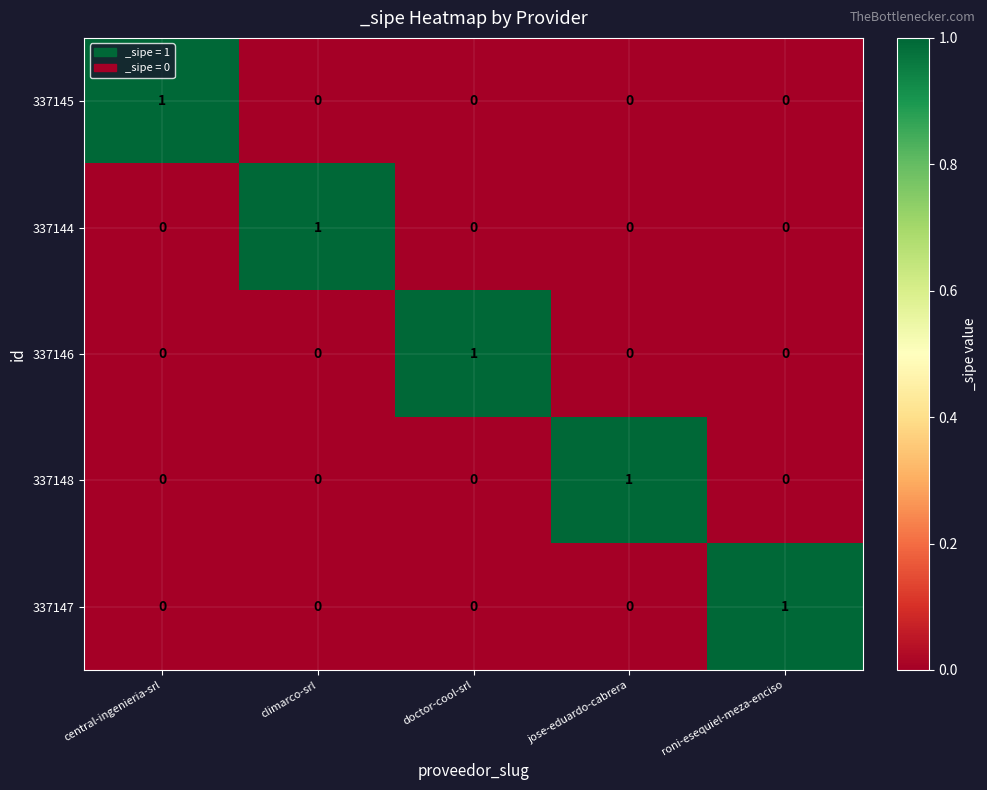

True or false: 337146 has a value of 0 at doctor-cool-srl.

False